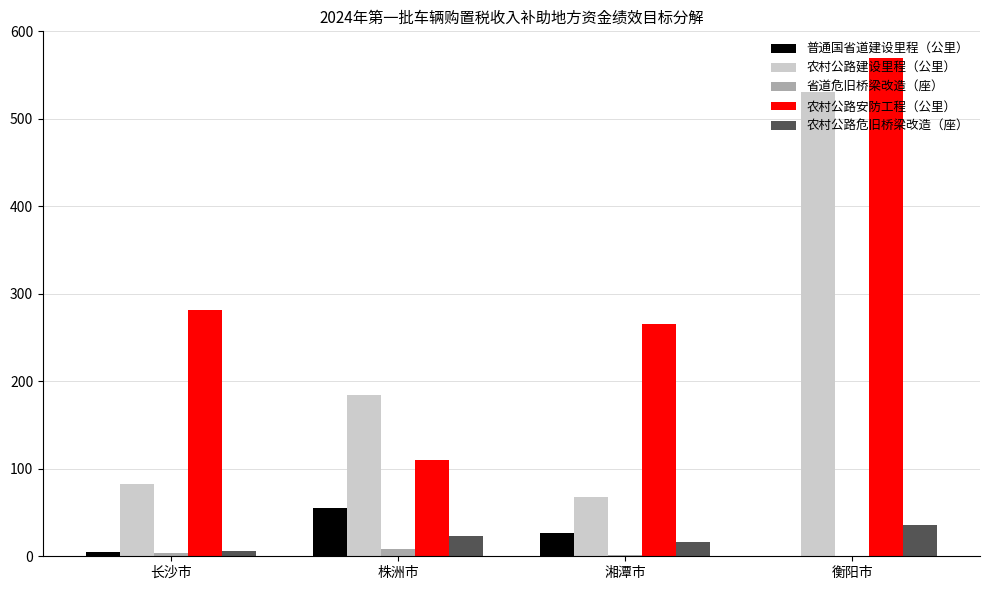

What is the average value of the 省道危旧桥梁改造（座） series?

3.5